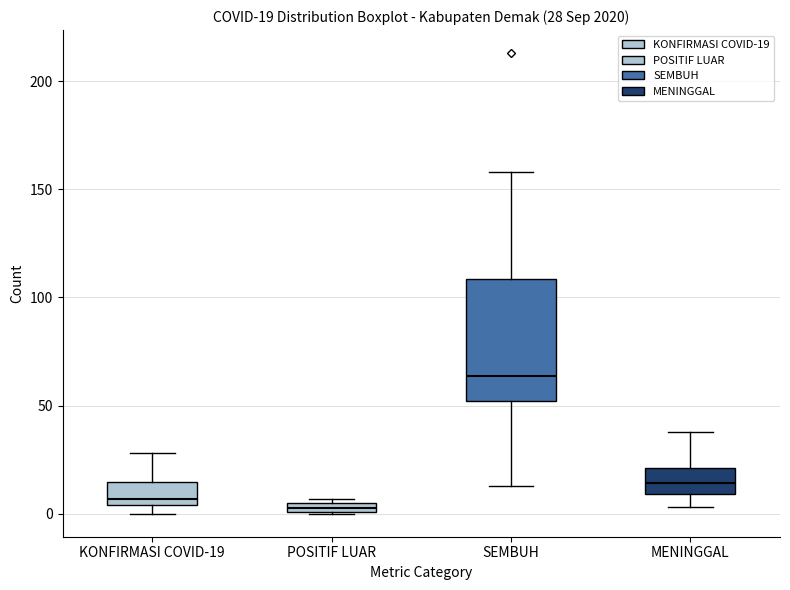

Which box is the tallest, from its lower edge to its upper edge?

SEMBUH